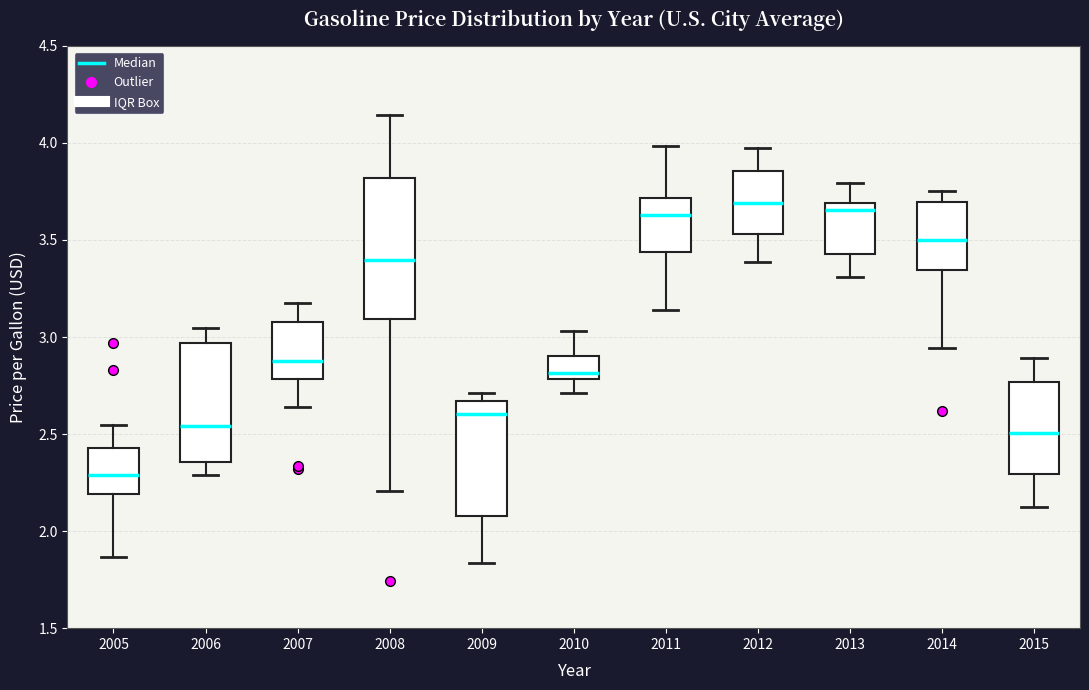

Which box has the lowest median line?

2005